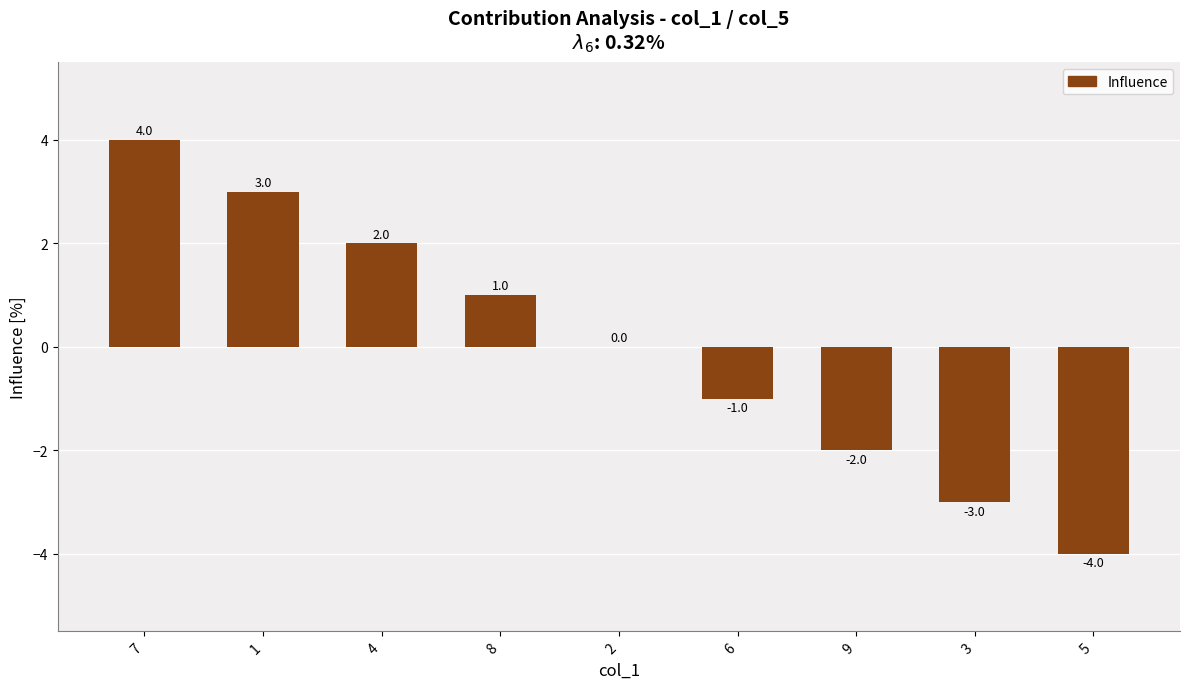

What is the greatest value displayed?

4